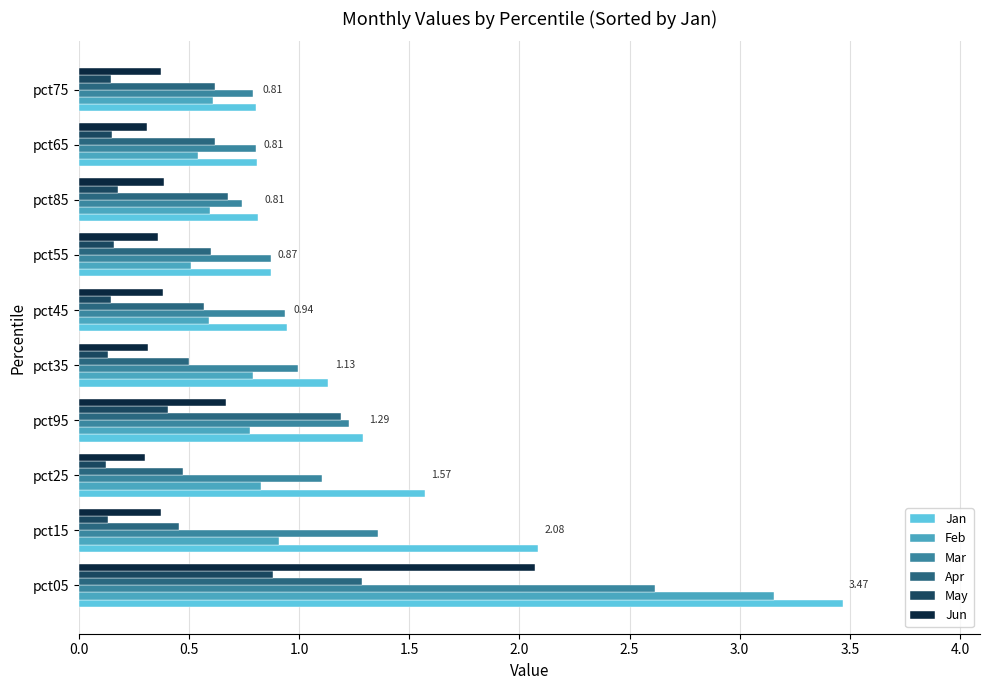

Between pct25 and pct95, which series saw the biggest shift?

Apr